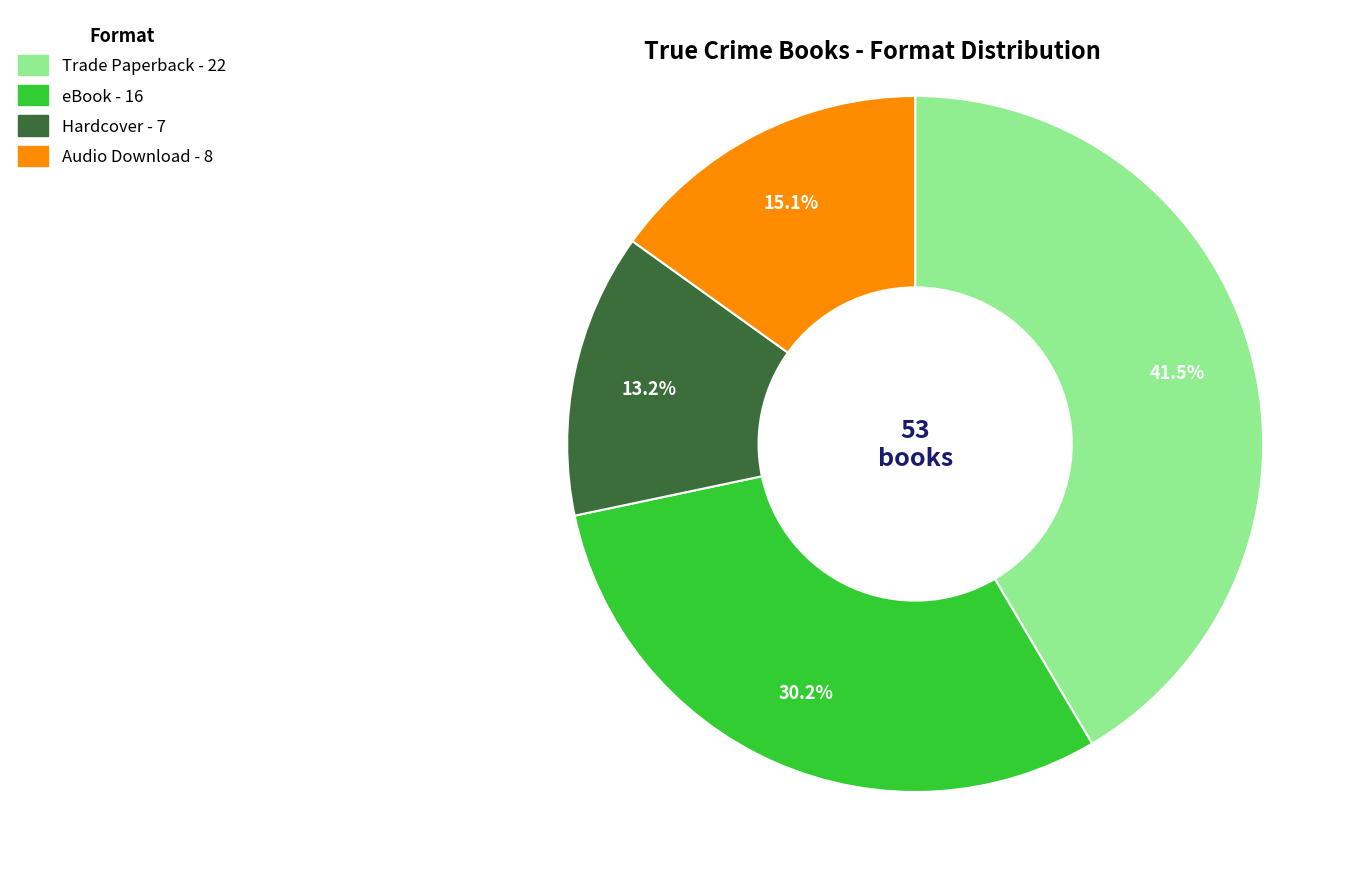

Between Audio Download and Hardcover, which is larger?

Audio Download